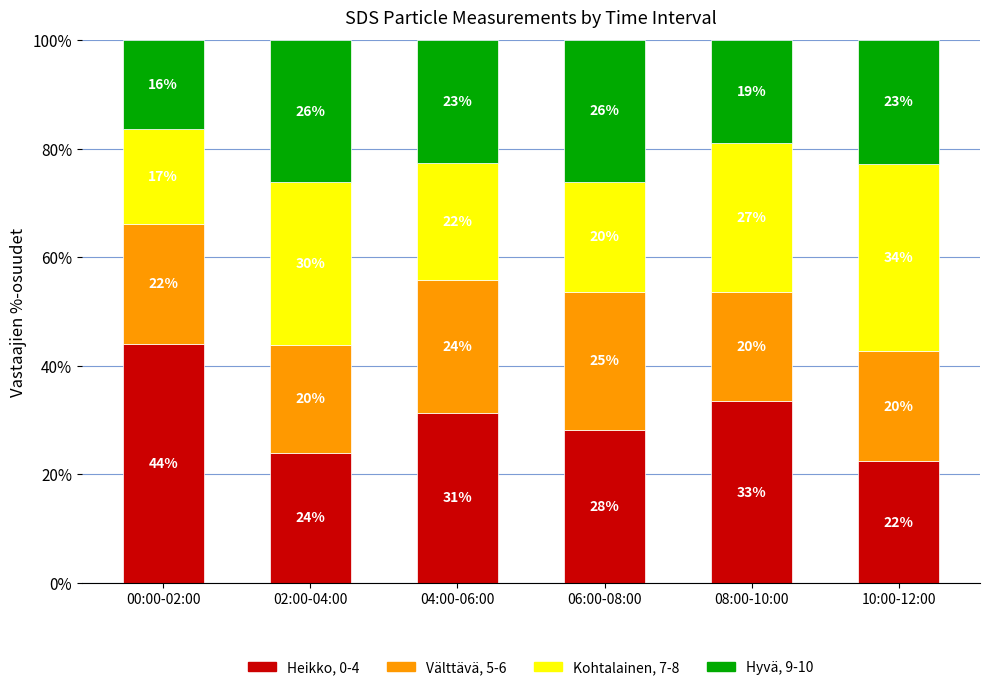

How many bars are there in total?

6